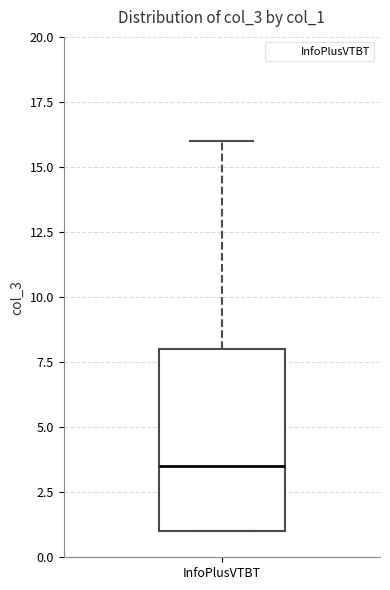

Read this box plot against the y-axis: the position of the median line, the range covered by the box, and the ends of both whiskers. The values are not printed on the chart, so give them approximately, as read against the axis.

median 3.5, box 1.0 to 8.0, whiskers 1.0 to 16.0